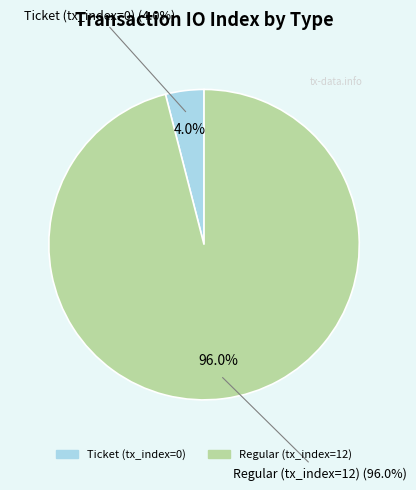

Combined, what portion of the pie is Regular (tx_index=12) and Ticket (tx_index=0)?

100.0%